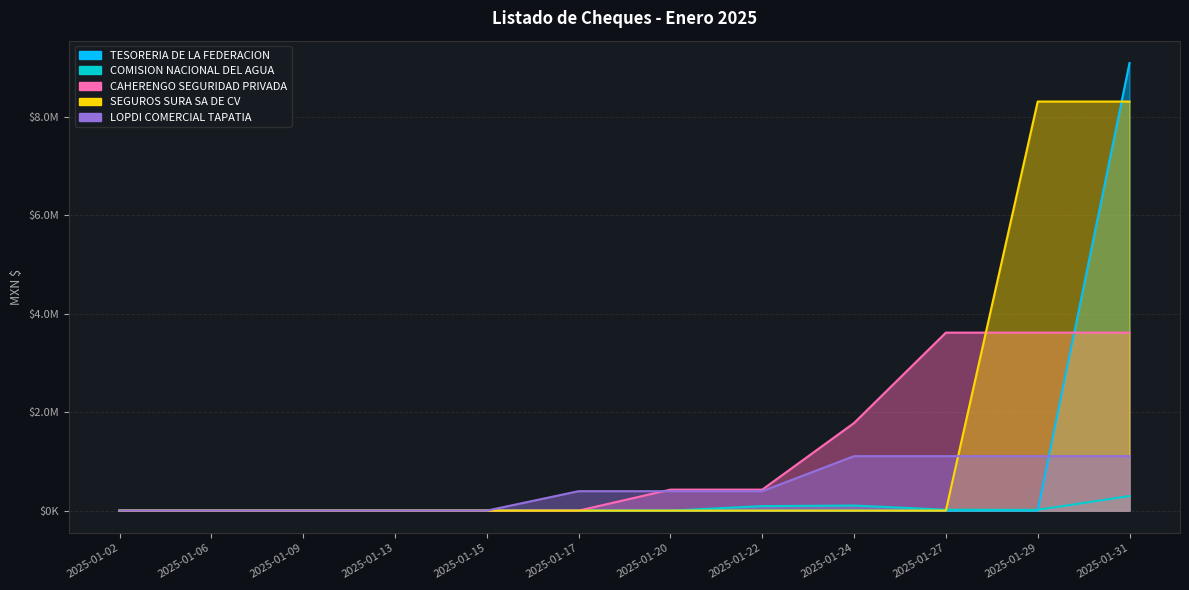

Reading left to right, extract all data points from this chart.

TESORERIA DE LA FEDERACION: 2025-01-02=0.0	2025-01-06=0.0	2025-01-09=0.0	2025-01-13=0.0	2025-01-15=0.0	2025-01-17=0.0	2025-01-20=0.0	2025-01-22=0.0	2025-01-24=0.0	2025-01-27=0.0	2025-01-29=0.0	2025-01-31=9088455.0
COMISION NACIONAL DEL AGUA: 2025-01-02=0.0	2025-01-06=0.0	2025-01-09=0.0	2025-01-13=0.0	2025-01-15=0.0	2025-01-17=0.0	2025-01-20=0.0	2025-01-22=91125.0	2025-01-24=102970.0	2025-01-27=17934.0	2025-01-29=16041.0	2025-01-31=295482.0
CAHERENGO SEGURIDAD PRIVADA: 2025-01-02=0.0	2025-01-06=0.0	2025-01-09=0.0	2025-01-13=0.0	2025-01-15=0.0	2025-01-17=0.0	2025-01-20=426412.9	2025-01-22=426412.9	2025-01-24=1779171.0	2025-01-27=3614311.7	2025-01-29=3614311.7	2025-01-31=3614311.7
SEGUROS SURA SA DE CV: 2025-01-02=0.0	2025-01-06=0.0	2025-01-09=0.0	2025-01-13=0.0	2025-01-15=0.0	2025-01-17=0.0	2025-01-20=0.0	2025-01-22=0.0	2025-01-24=0.0	2025-01-27=0.0	2025-01-29=8306768.5	2025-01-31=8306768.5
LOPDI COMERCIAL TAPATIA: 2025-01-02=0.0	2025-01-06=0.0	2025-01-09=0.0	2025-01-13=0.0	2025-01-15=0.0	2025-01-17=394566.8	2025-01-20=394566.8	2025-01-22=394566.8	2025-01-24=1106109.2	2025-01-27=1106109.2	2025-01-29=1106109.2	2025-01-31=1106109.2